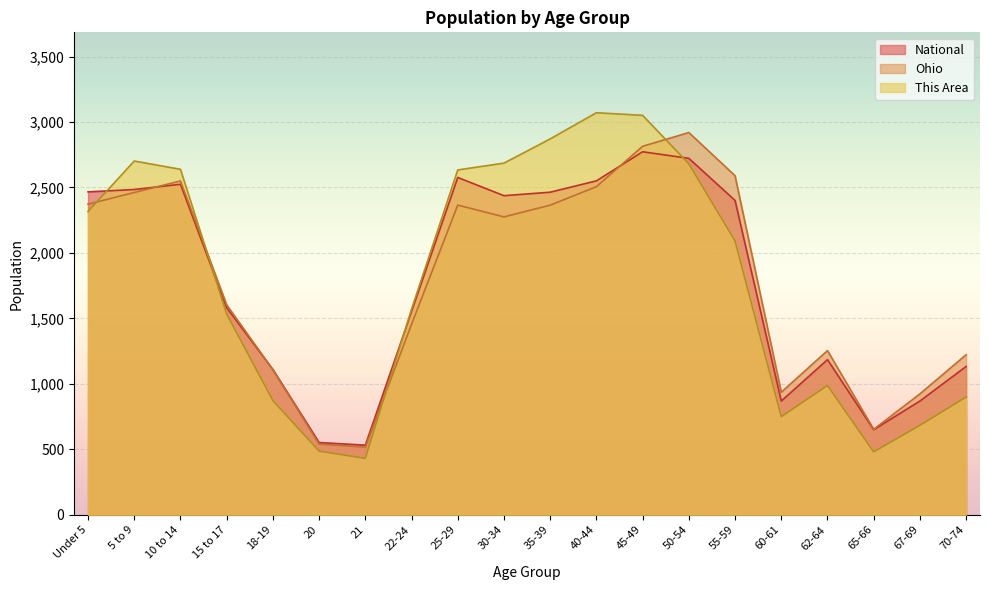

At which label does National first exceed 2401?

Under 5